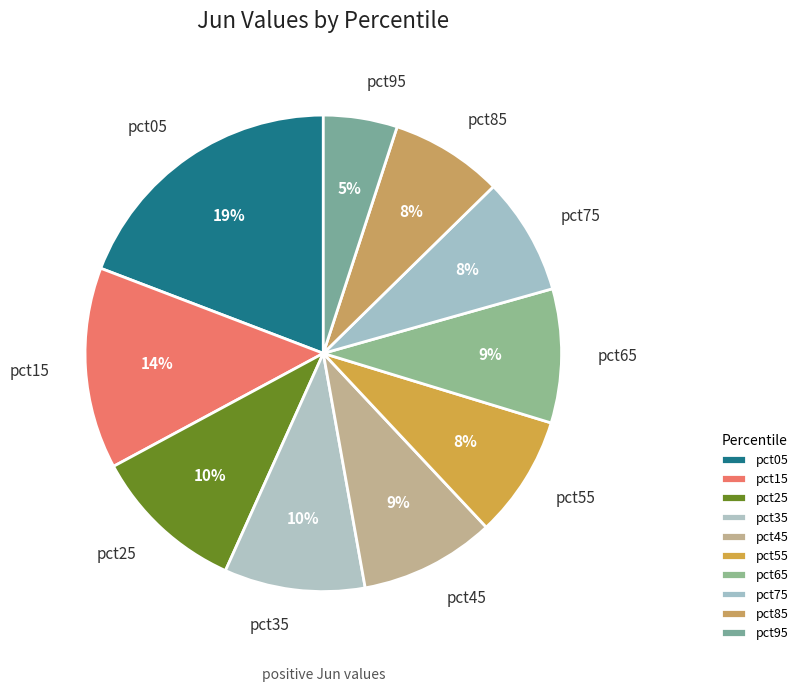

What percentage is the pct75 slice, to the nearest percent?

8%